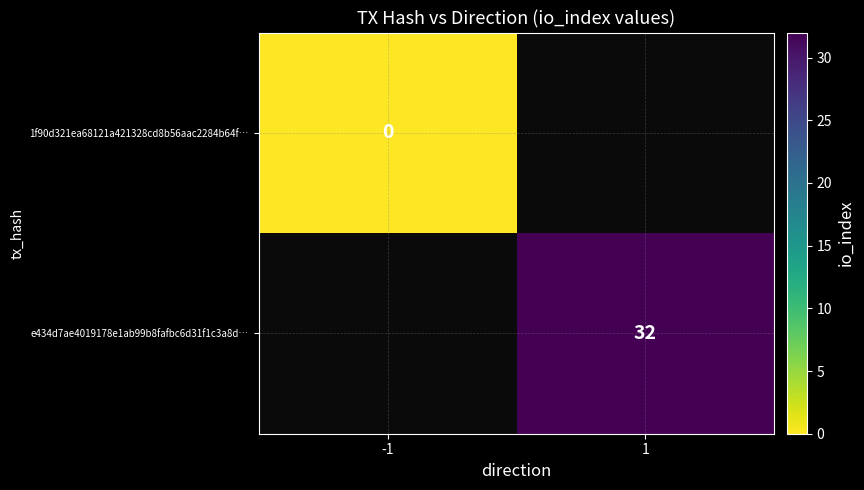

The value of e434d7ae4019178e1ab99b8fafbc6d31f1c3a8d… at 1 is 16. True or false?

False